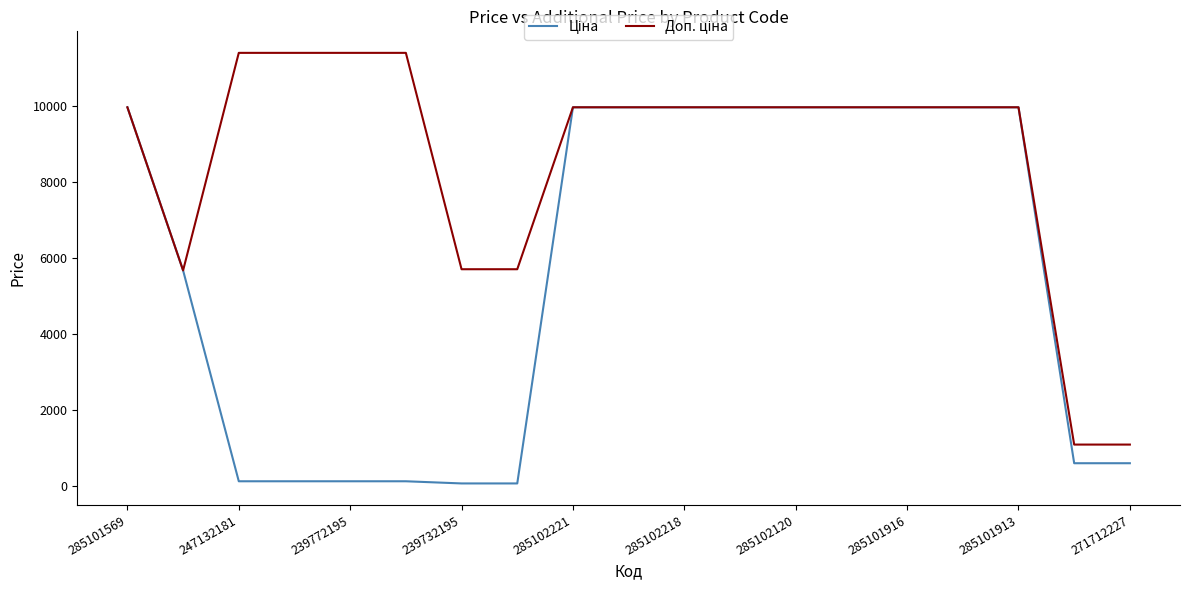

What is the difference between the second highest and minimum values in the Ціна series?

9917.9